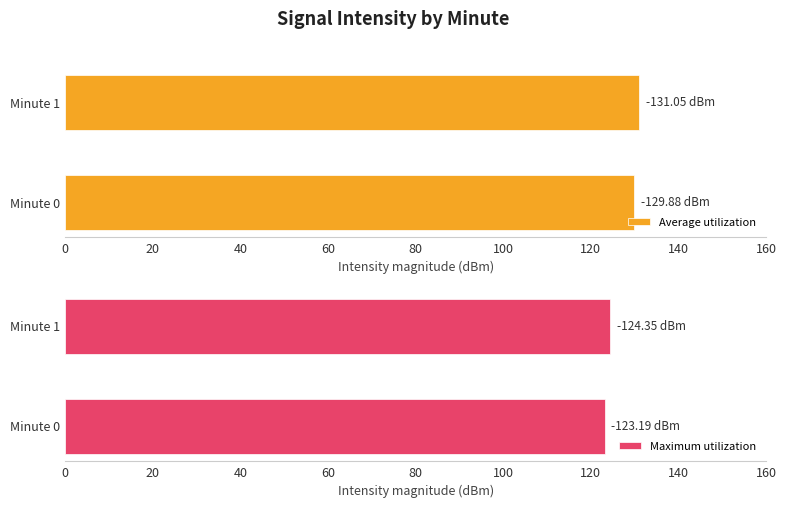

What are all the series names shown in the legend?

Average utilization, Maximum utilization